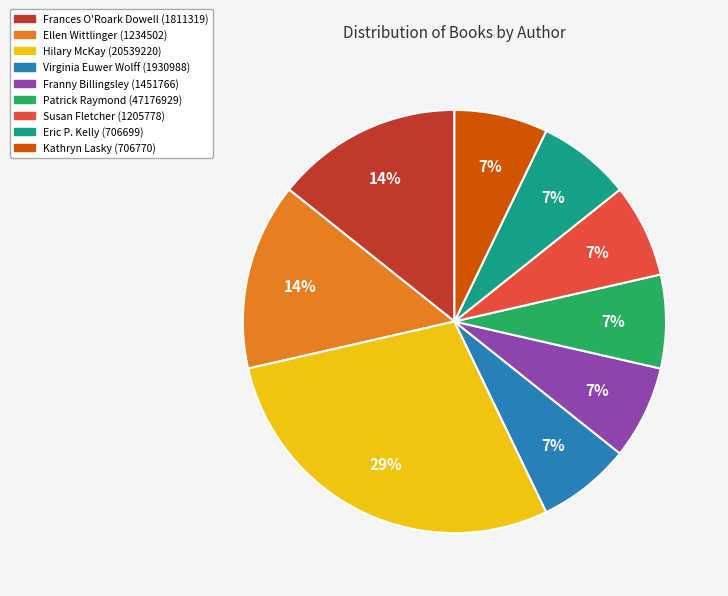

Do Franny Billingsley (1451766) and Kathryn Lasky (706770) together represent more than half of the pie?

No